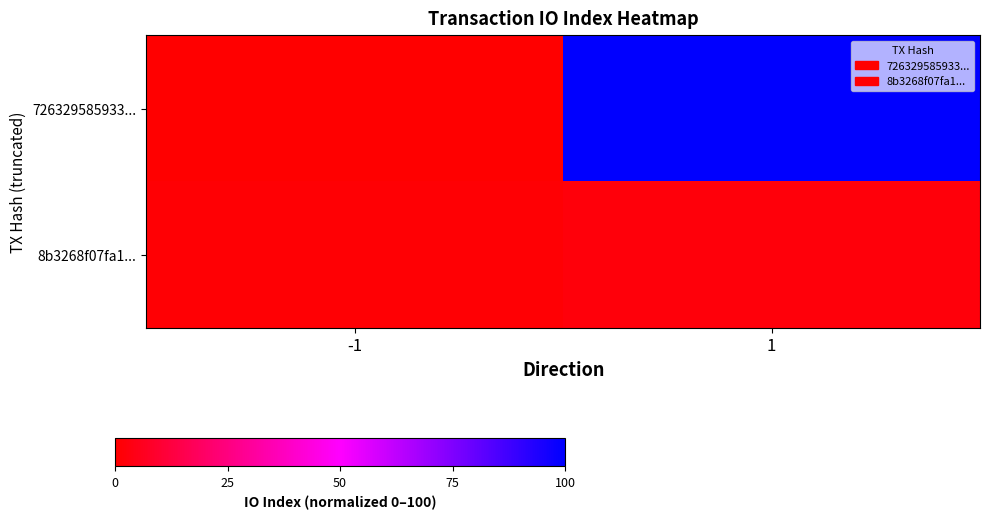

At how many categories does at least one series exceed 31?

1